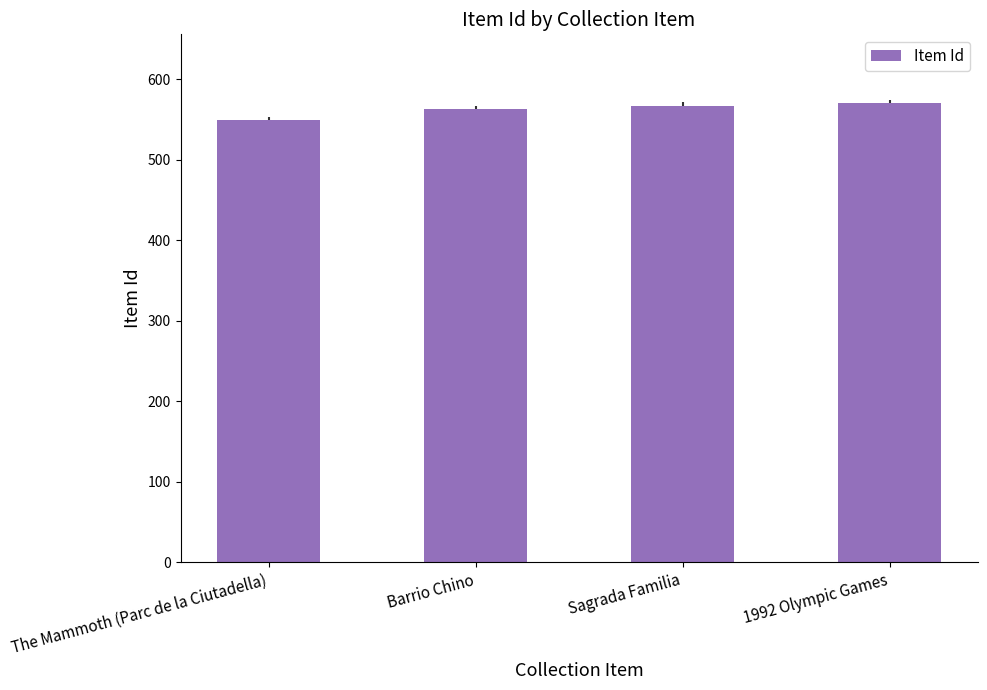

How many values are between 563 and 570?

3